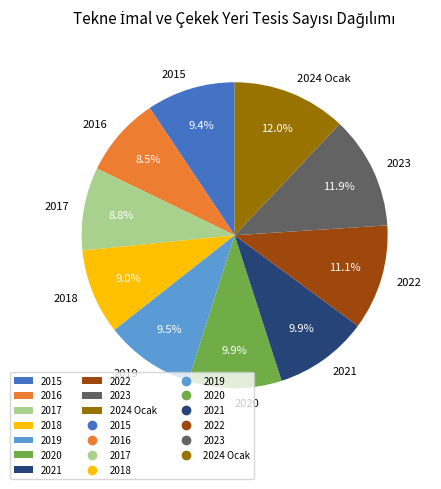

Is it true that 2018 is 9% of the pie?

True